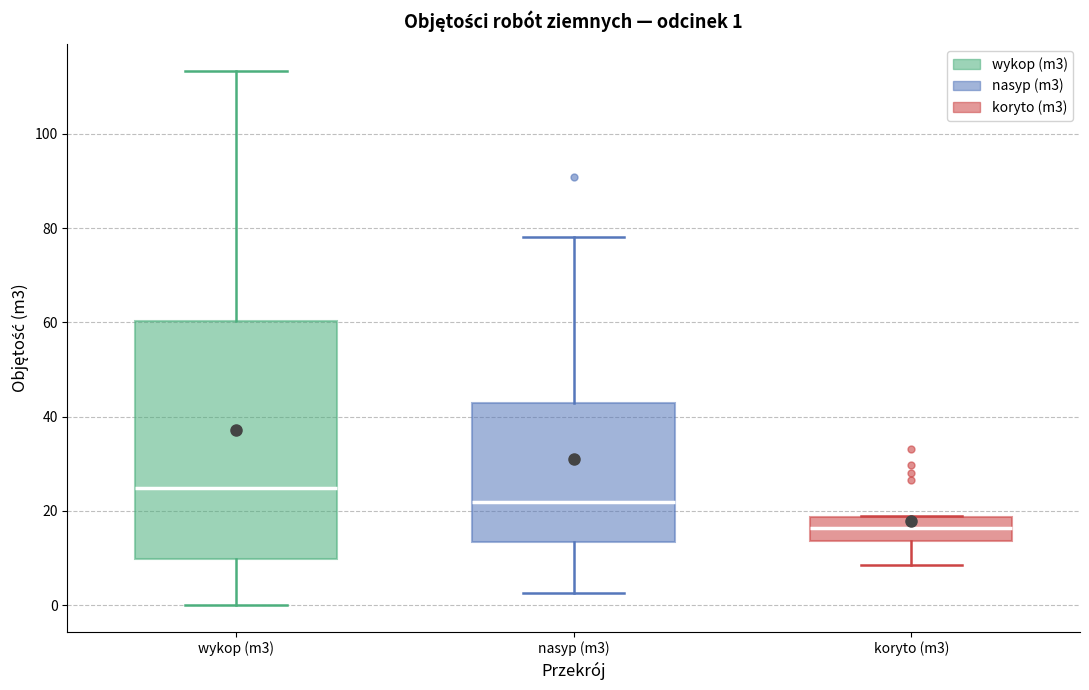

Which box has the highest median line?

wykop (m3)